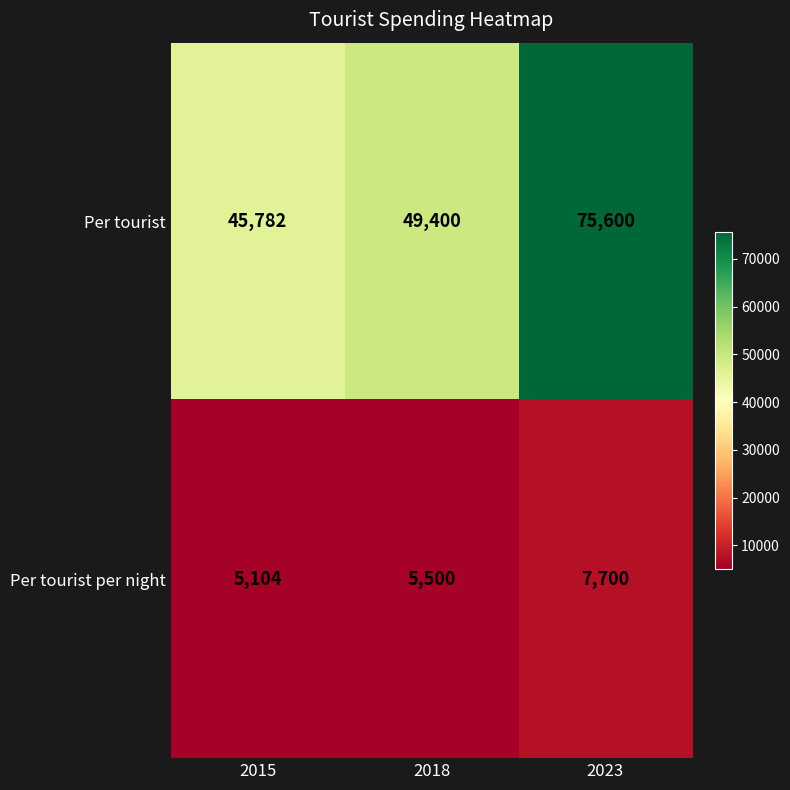

At how many categories does at least one series exceed 18584?

3